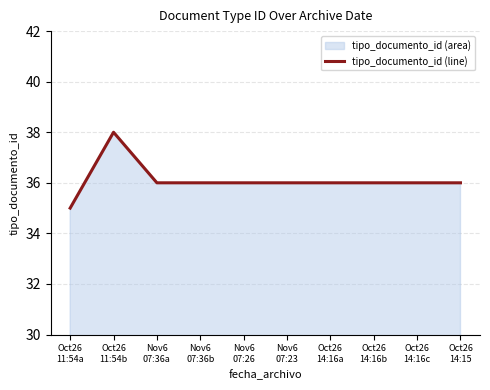

What is the sum of all values?

361